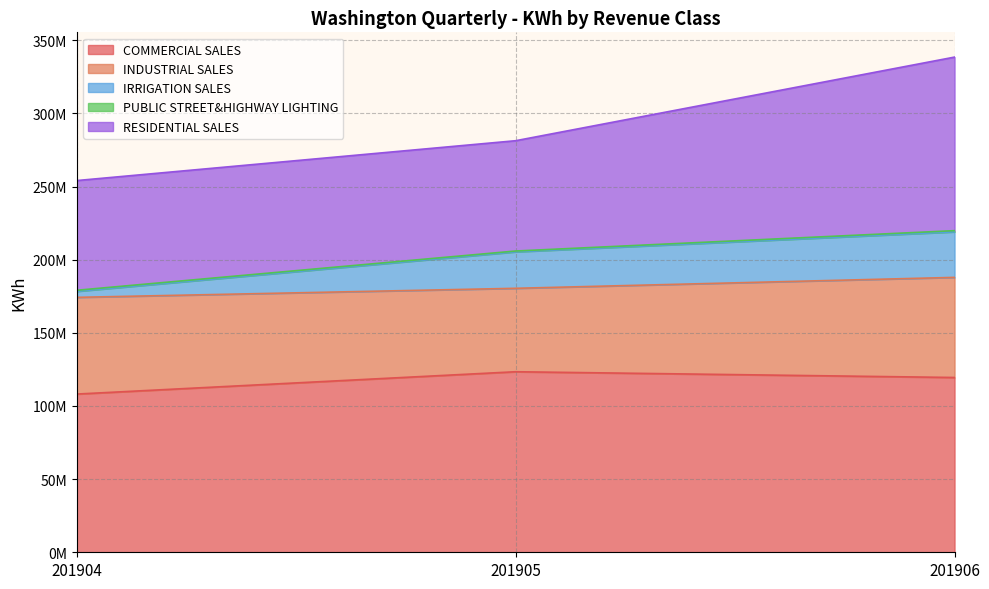

What is the sum of all INDUSTRIAL SALES values?

191575366